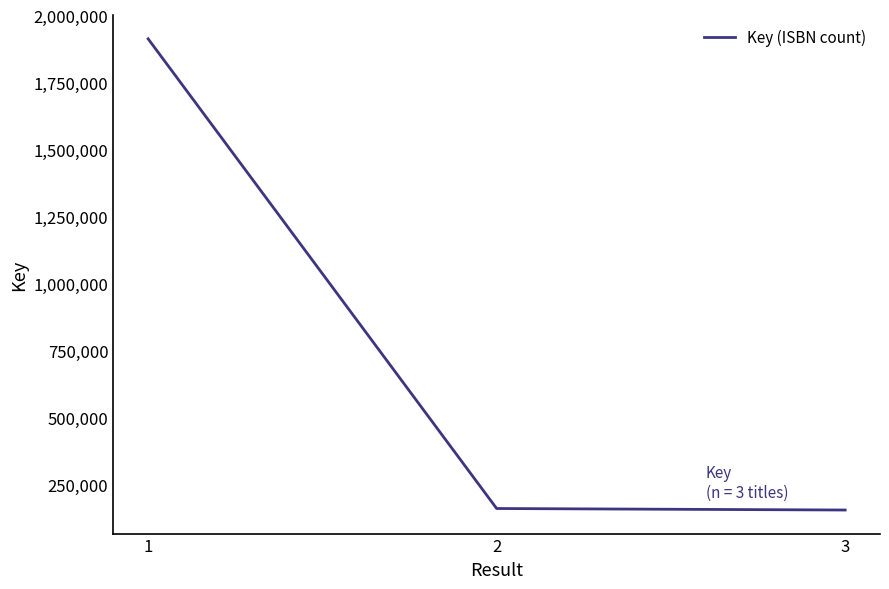

Which category has the highest value across all series?

1